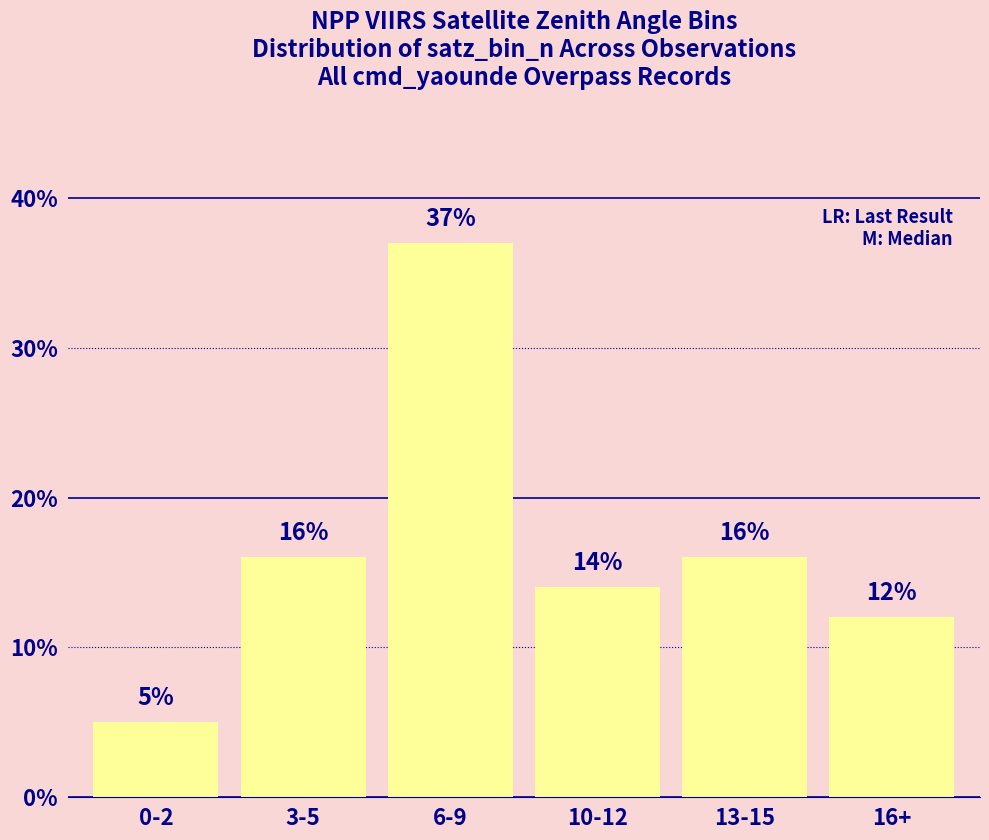

True or false: the data shows 14 at 10-12.

True